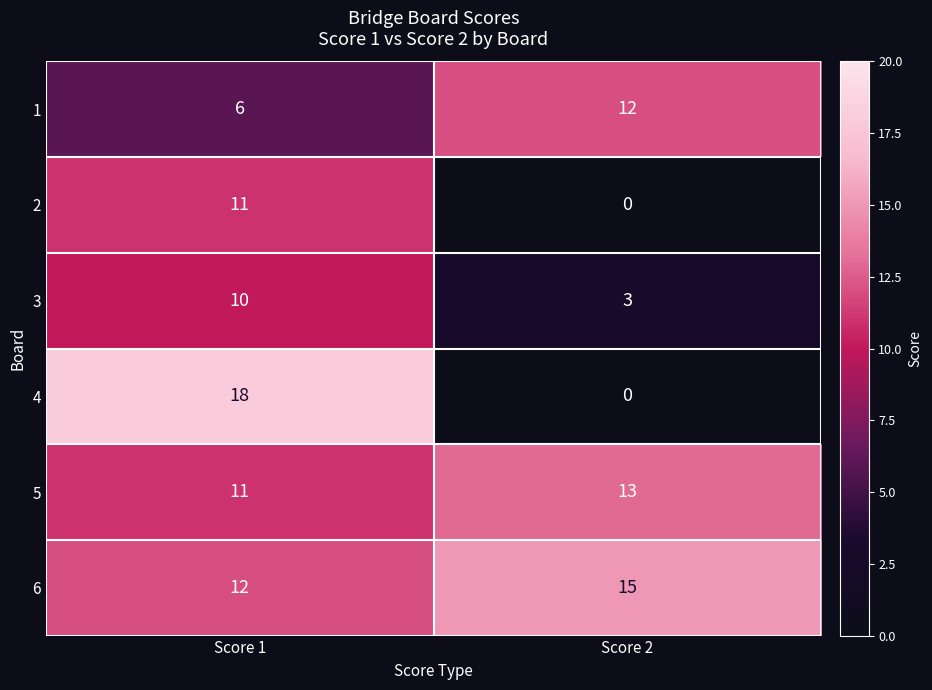

At which category does the chart reach its peak across all series?

Score 1